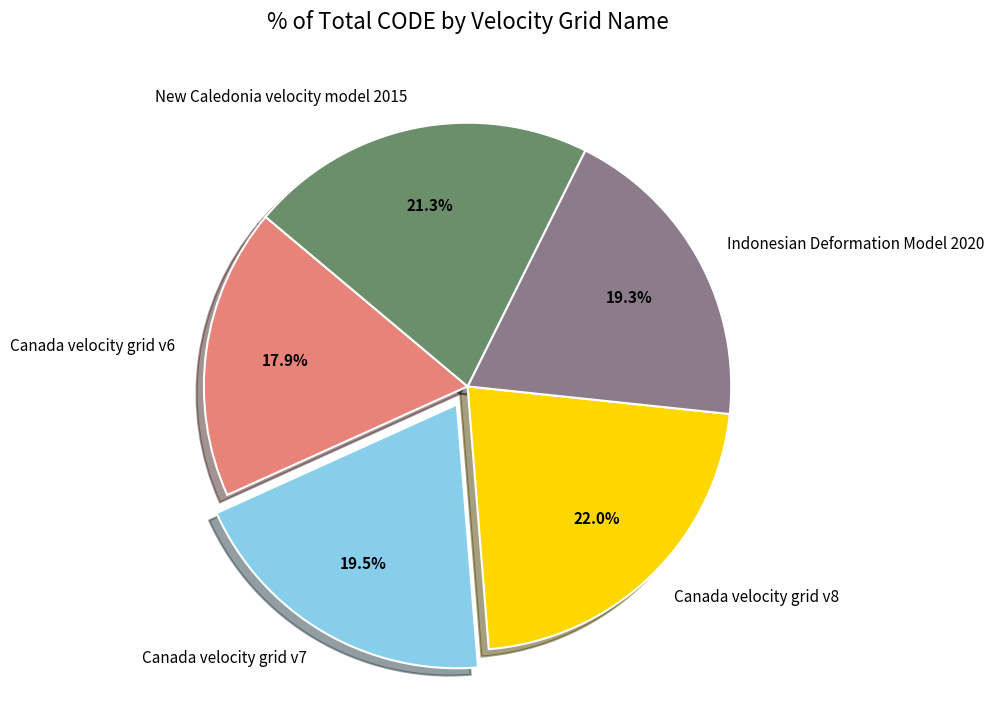

Between New Caledonia velocity model 2015 and Canada velocity grid v6, which is larger?

New Caledonia velocity model 2015